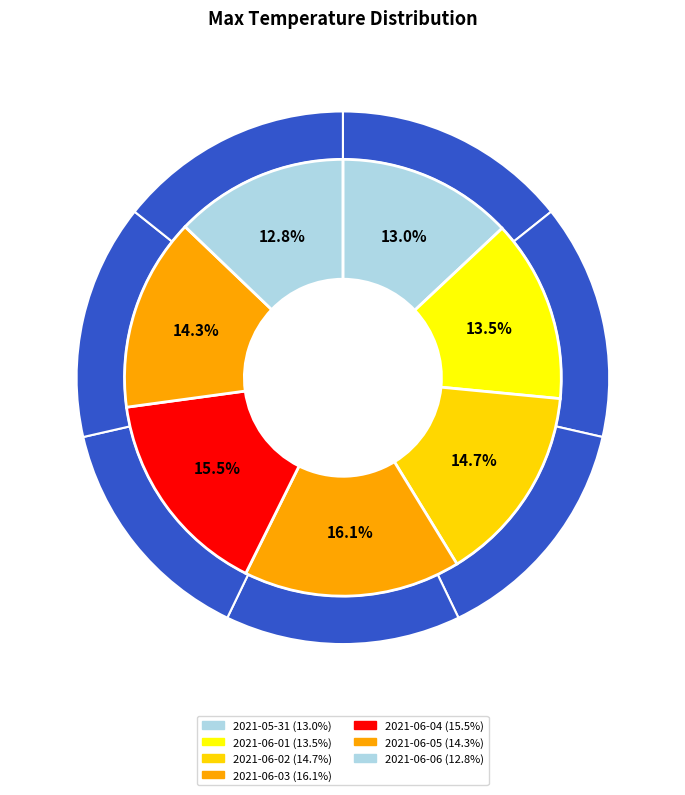

Is the sum of 2021-06-06 and 2021-06-01 greater than half?

No